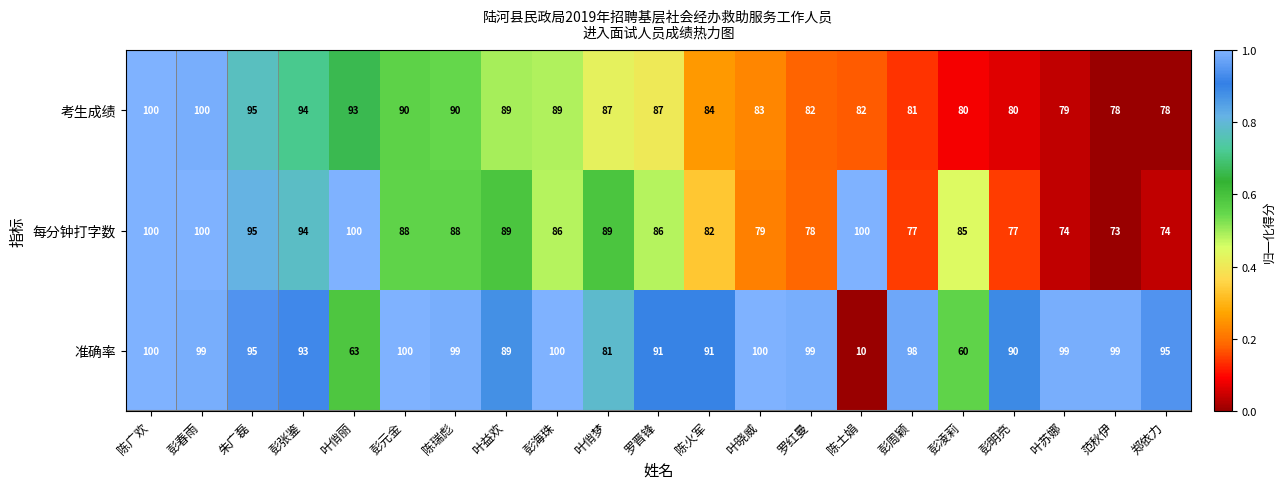

List the series in order of their overall mean, lowest first.

每分钟打字数, 考生成绩, 准确率